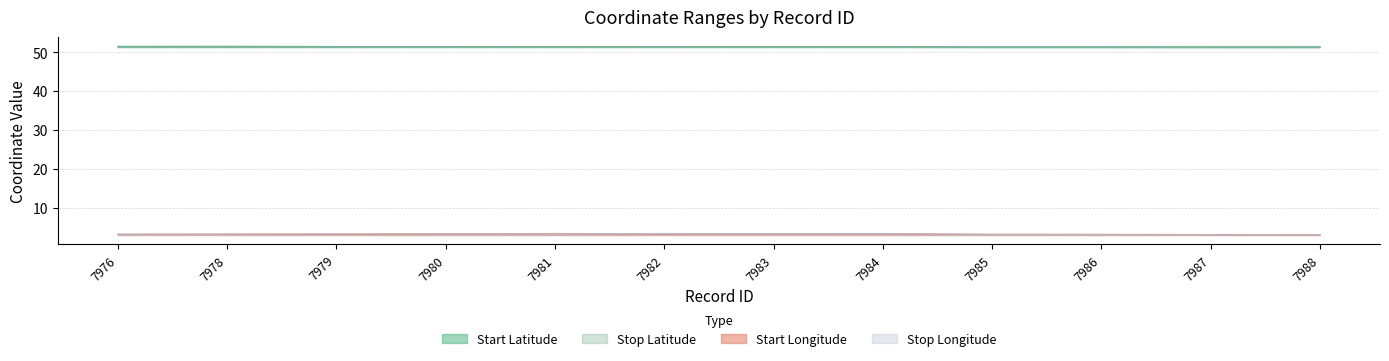

What is the value of the stoplong point at the 9th from the left?

3.1